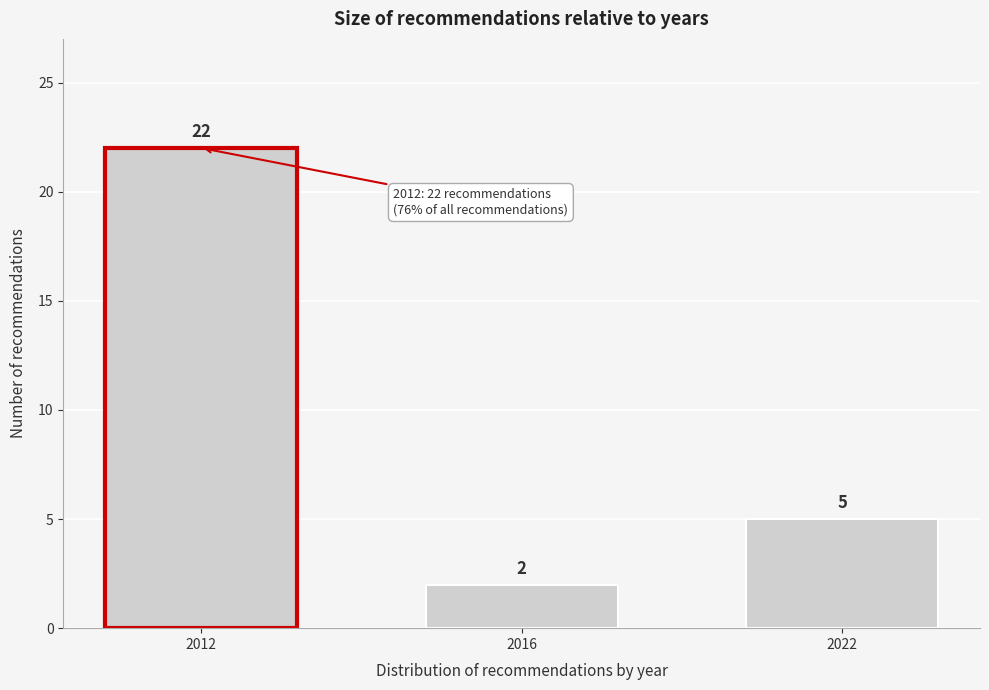

Reading right to left, transcribe all the data shown in this chart.

5	2	22